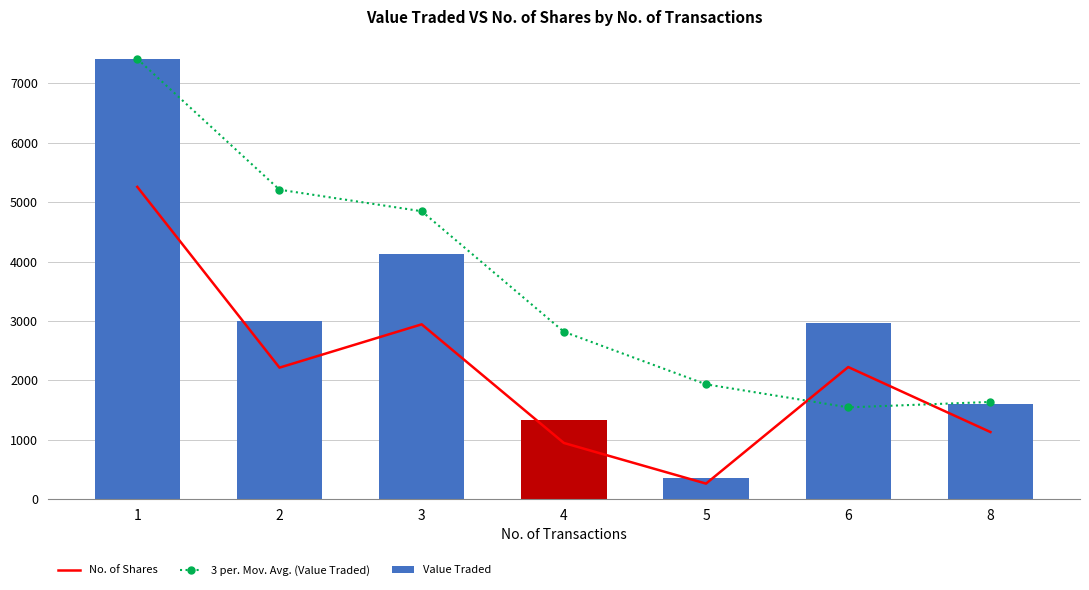

What are all the series names shown in the legend?

No. of Shares, 3 per. Mov. Avg. (Value Traded), Value Traded